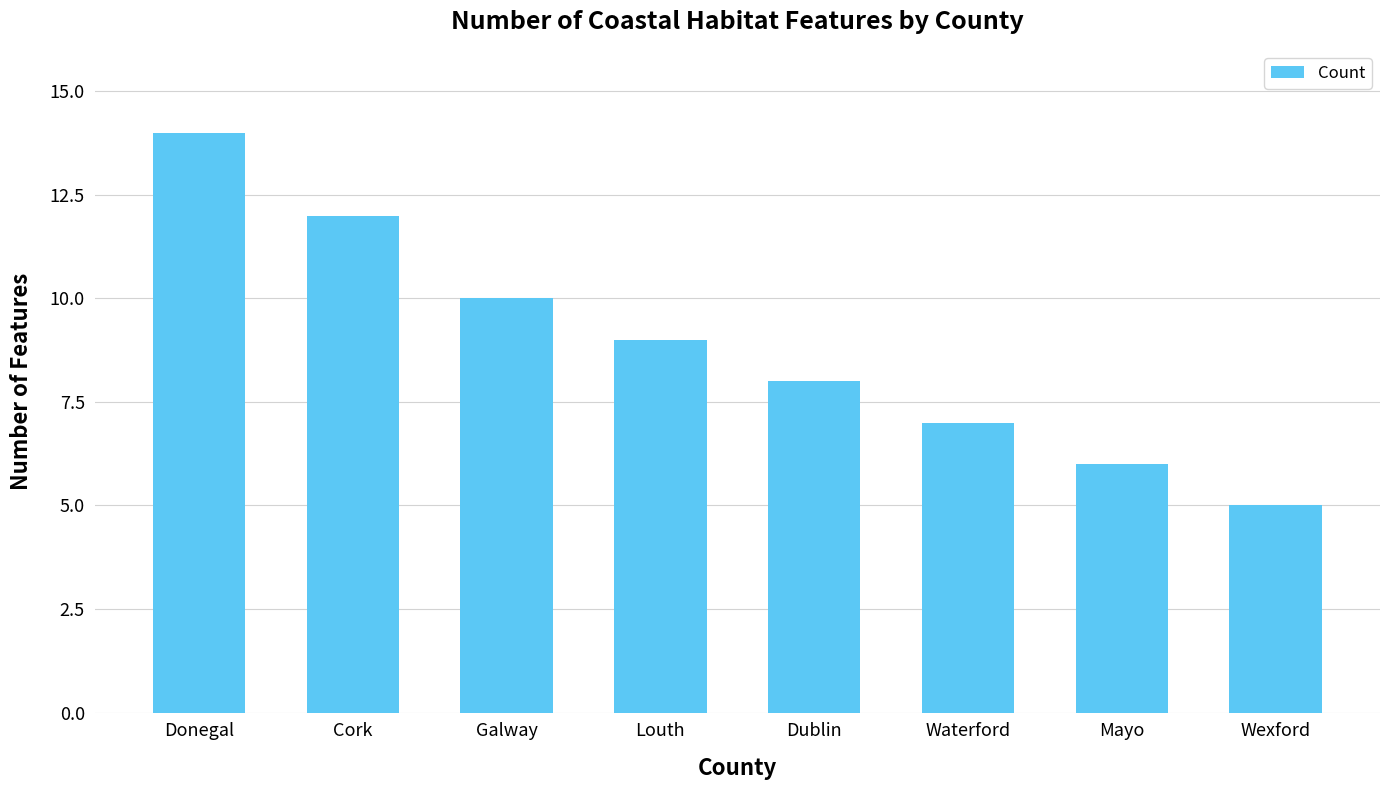

The chart shows a value of 6 at Mayo. True or false?

True